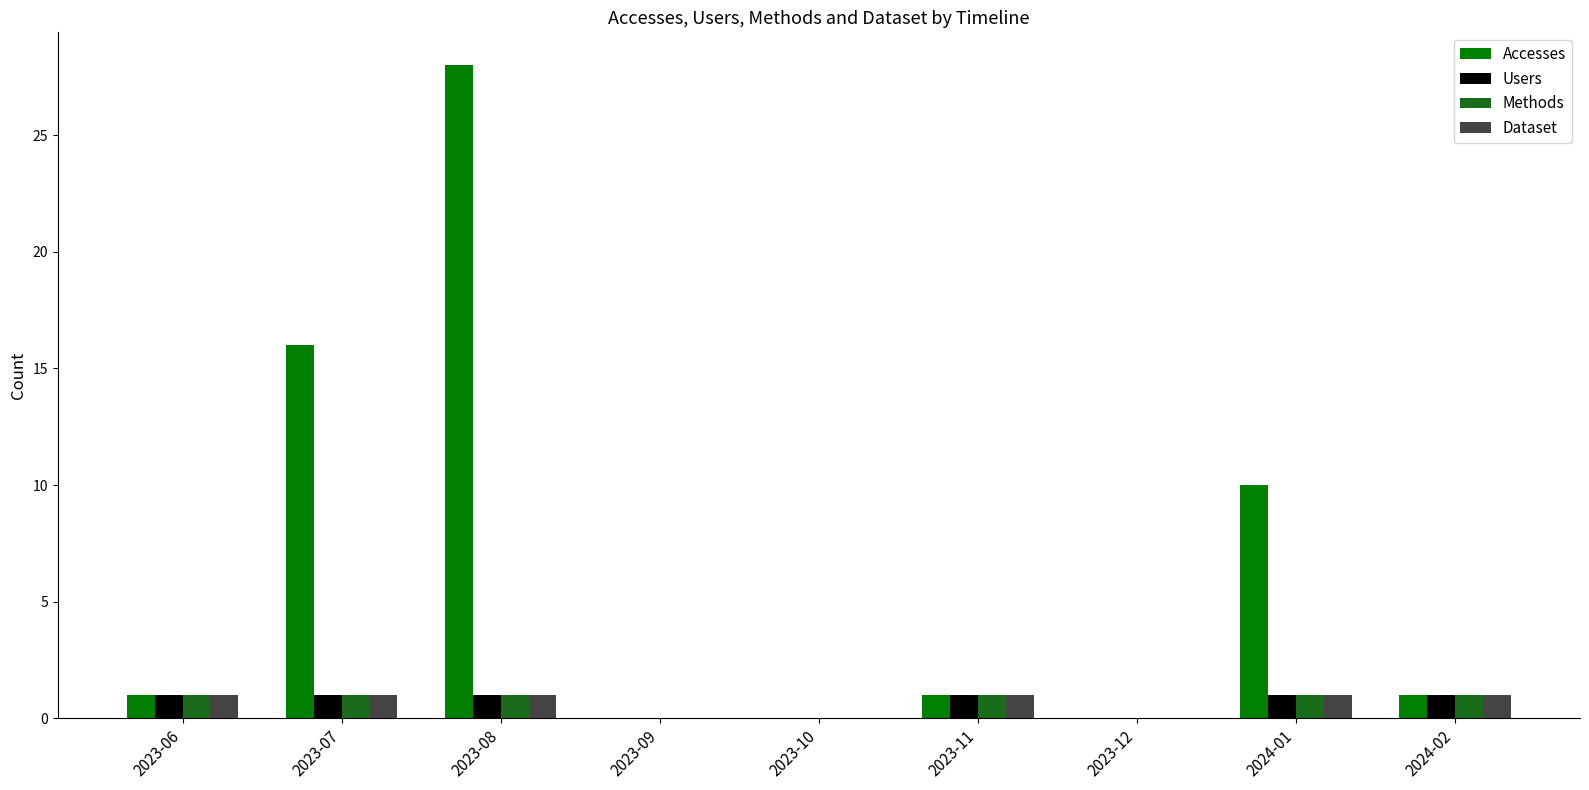

Reading left to right, extract all data points from this chart.

Accesses: 1	16	28	0	0	1	0	10	1
Users: 1	1	1	0	0	1	0	1	1
Methods: 1	1	1	0	0	1	0	1	1
Dataset: 1	1	1	0	0	1	0	1	1